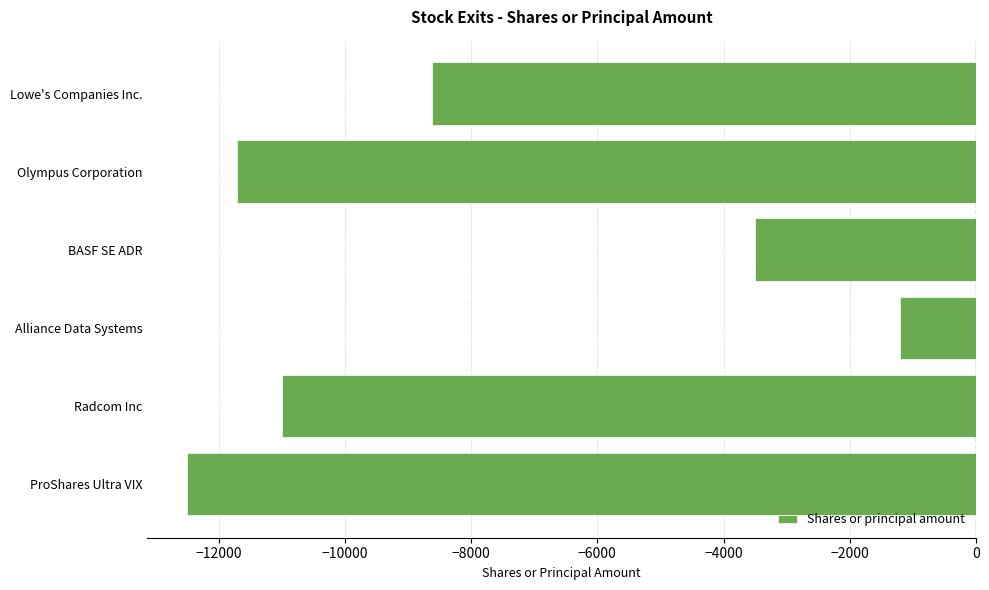

What is the change in value from Alliance Data Systems to BASF SE ADR?

-2300